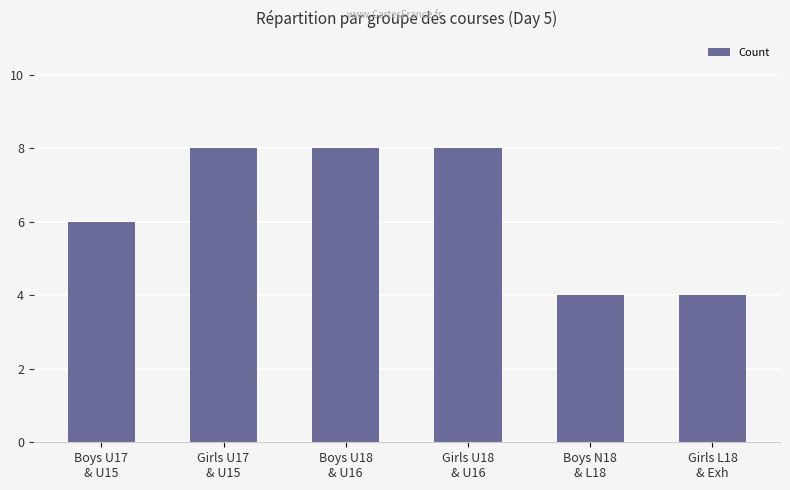

What is the value of the 2nd bar from the left?

8